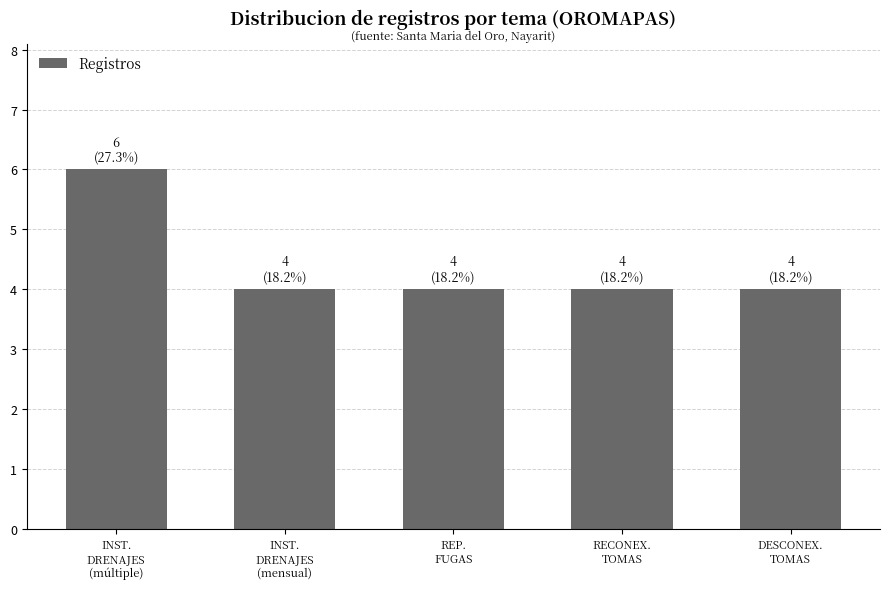

Is it true that the value at INST.
DRENAJES
(mensual) is 7?

False